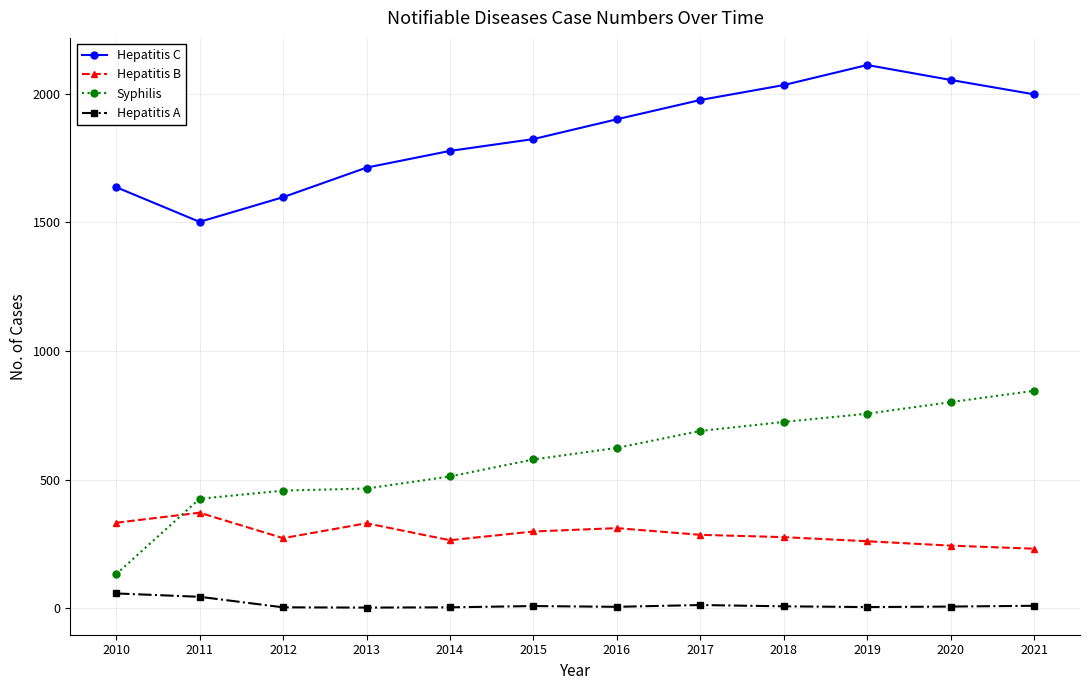

What is the difference between the second highest and minimum values in the Hepatitis C series?

552